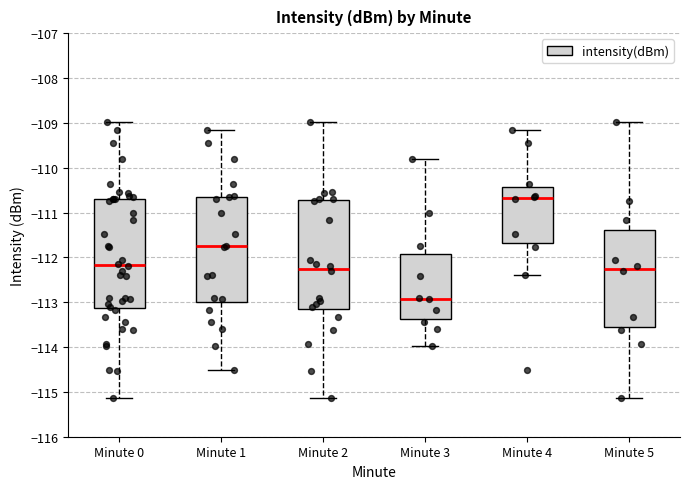

Where does the upper whisker of the box for Minute 3 end on the y-axis? The values are not printed on the chart, so give them approximately, as read against the axis.

-109.8